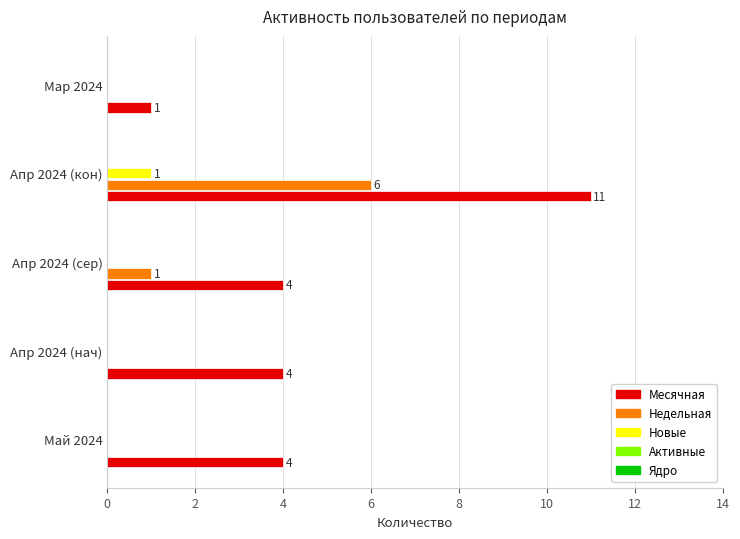

Is it true that Месячная equals 5 at Май 2024?

False